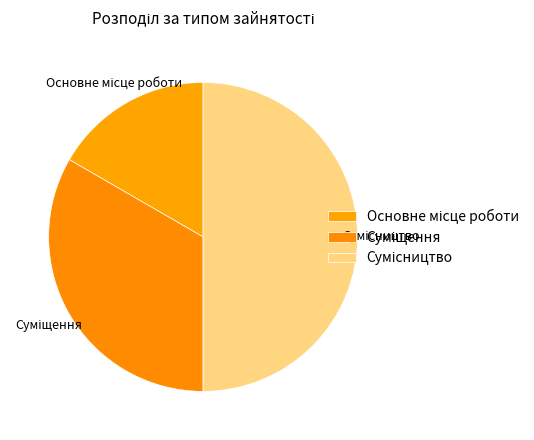

What is the smallest slice in the pie chart?

Основне місце роботи